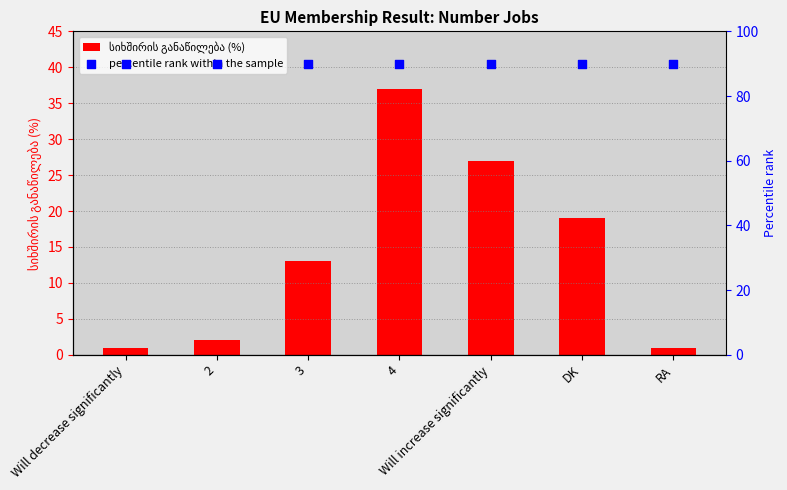

What are all the series names shown in the legend?

სიხშირის განაწილება (%), percentile rank within the sample